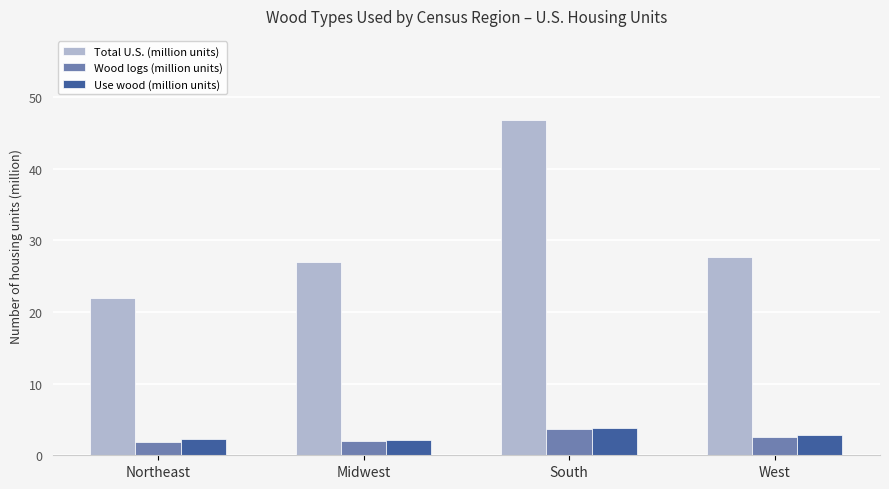

The value of Total U.S. (million units) at South is 46.8. True or false?

True